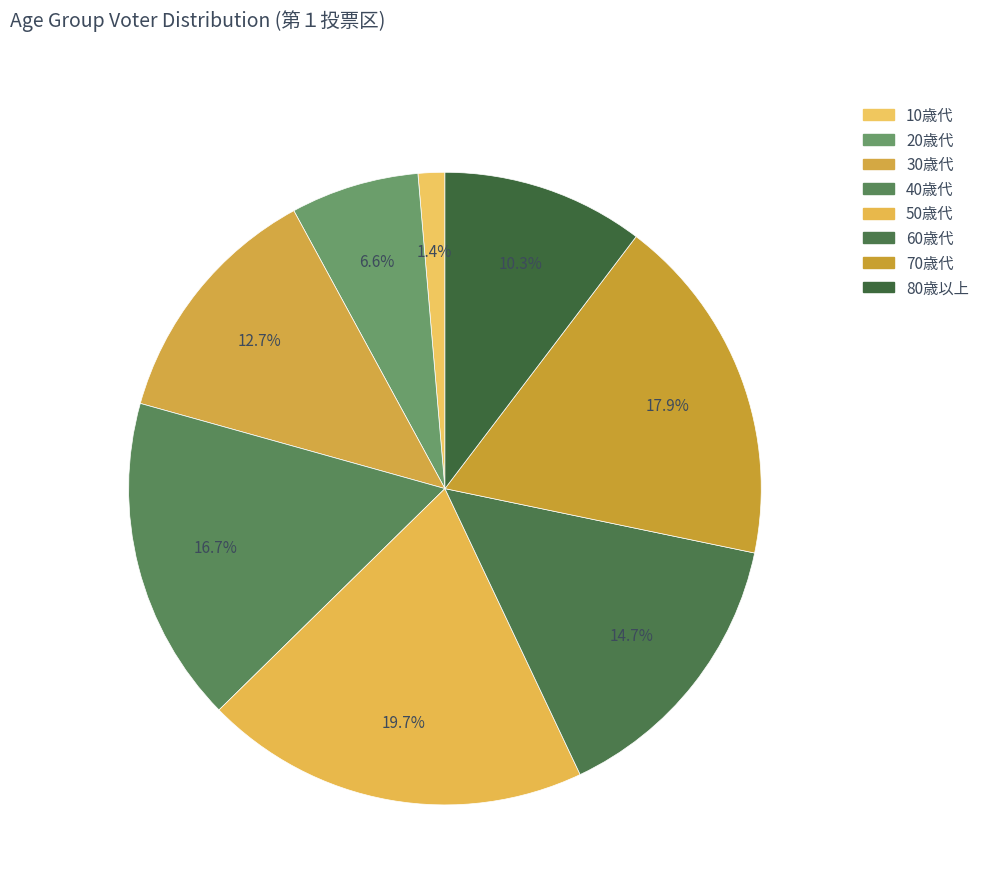

Is 20歳代 the majority of the pie?

No